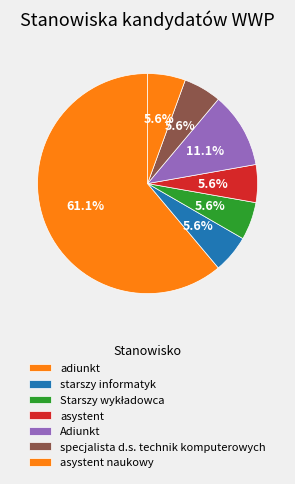

How many segments does this pie chart have?

7